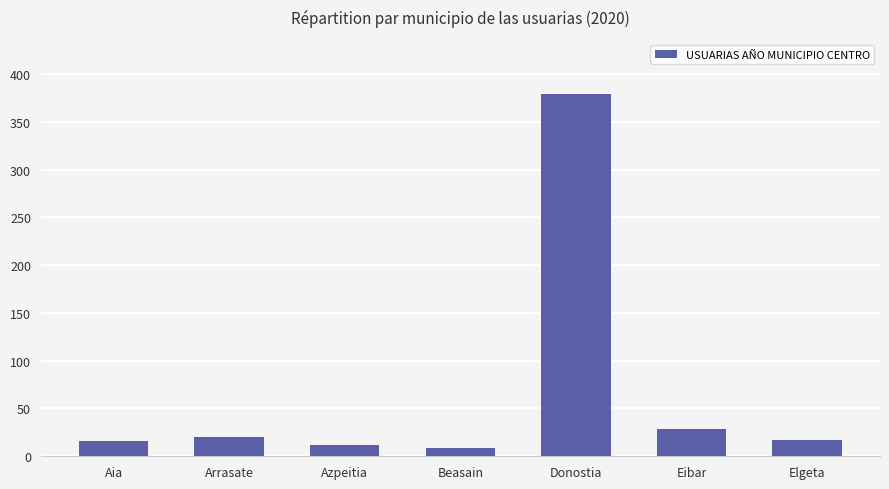

What value does the data have at Beasain?

9